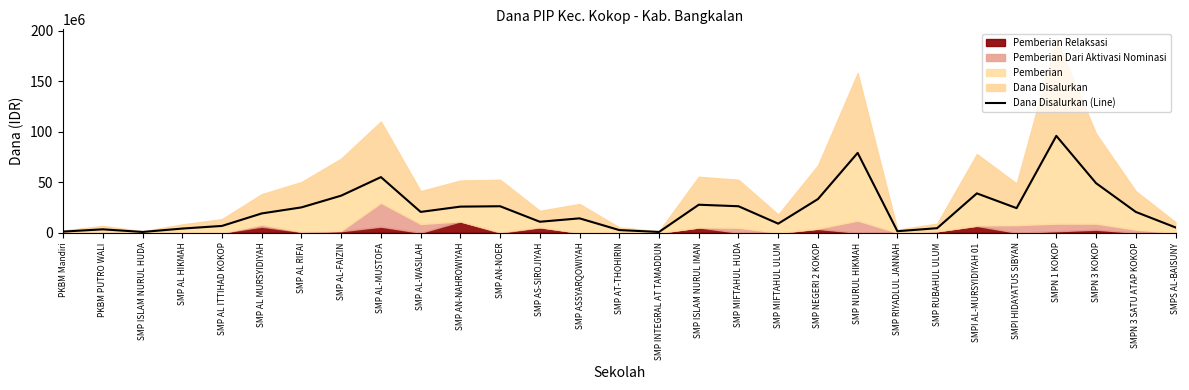

Which label corresponds to the smallest value in the chart?

SMP ISLAM NURUL HUDA